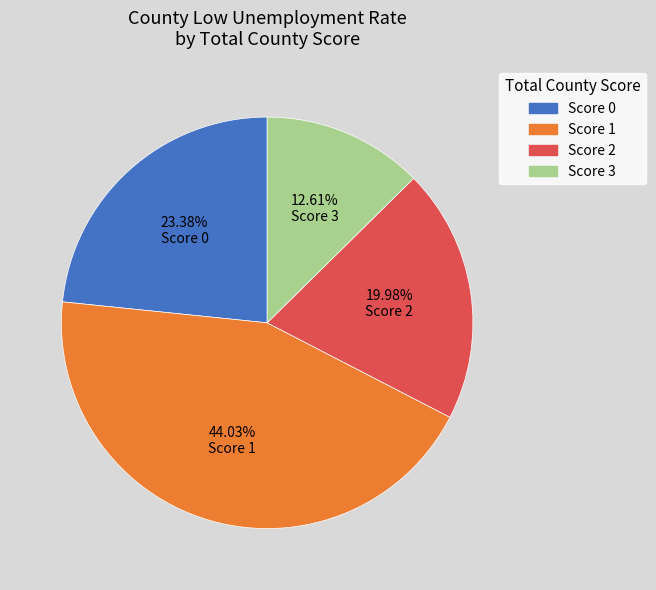

Do Score 3 and Score 0 together represent more than half of the pie?

No